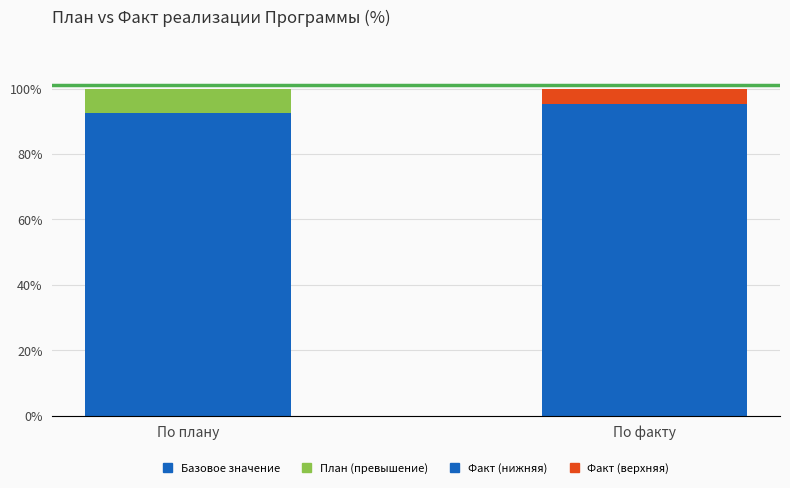

What is the total value across all series at По плану?

100.0